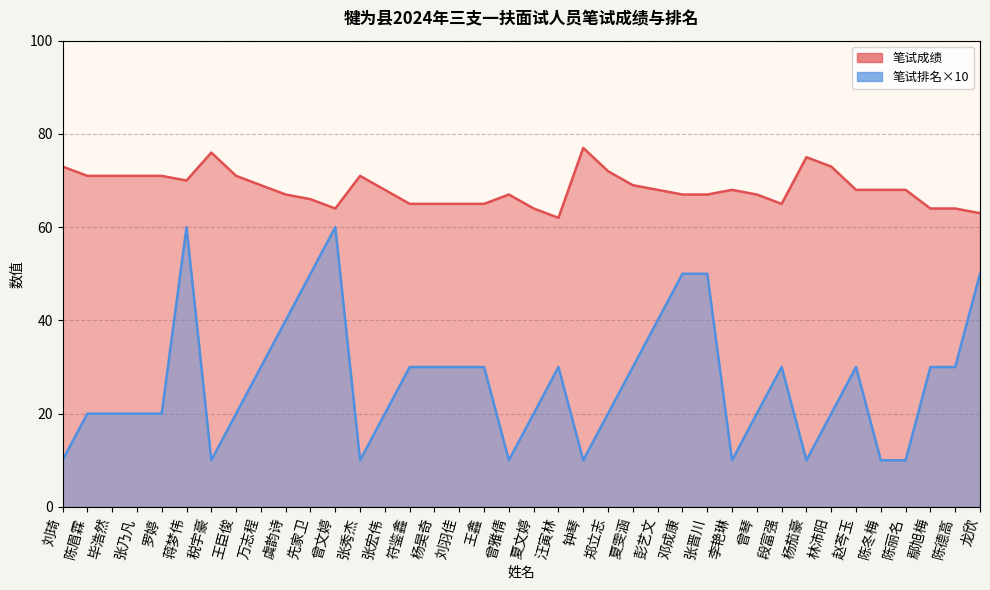

Where is 笔试成绩 nearest to the value 69?

万志程